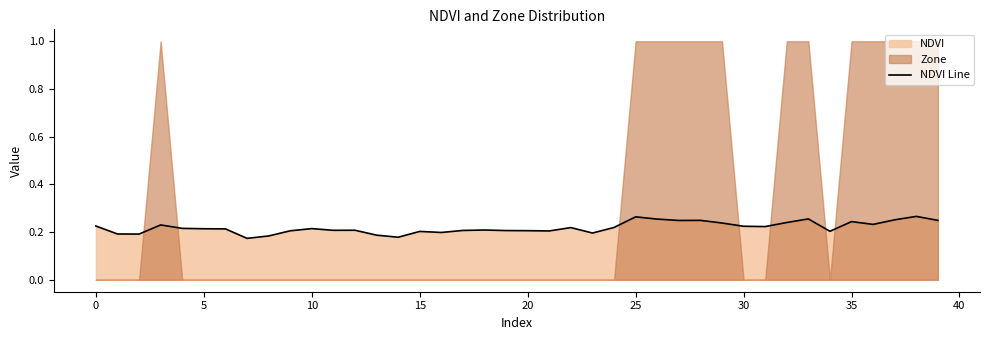

What is the difference between the maximum and minimum values?

0.1